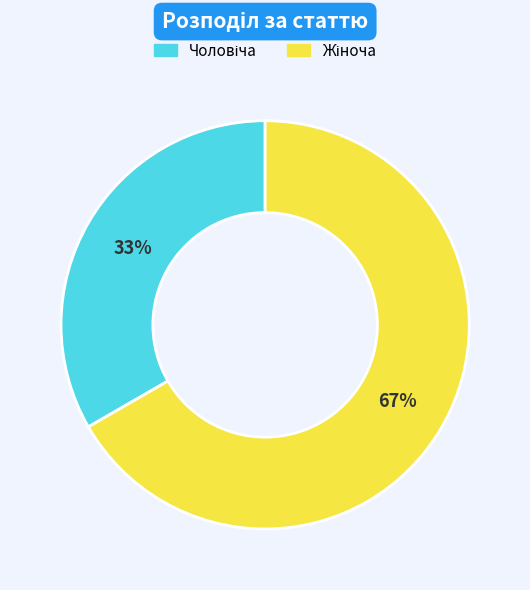

Is there a majority slice in this chart?

Yes